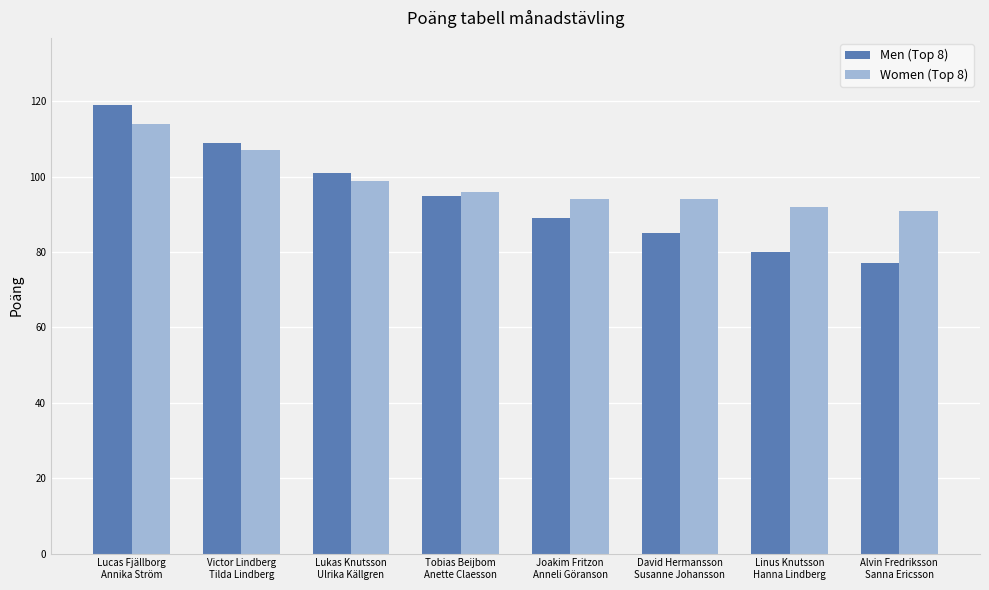

What is the difference between the Men (Top 8) values at Lukas Knutsson
Ulrika Källgren and Alvin Fredriksson
Sanna Ericsson?

24